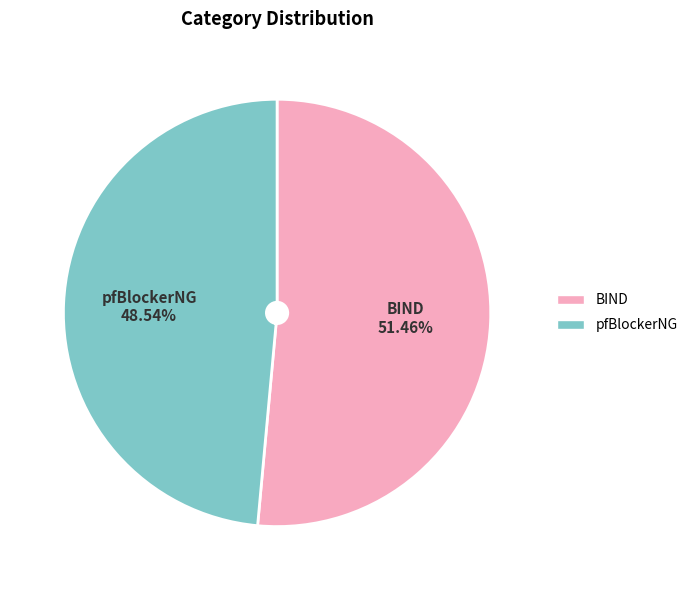

Rank the categories by value from highest to lowest.

BIND, pfBlockerNG